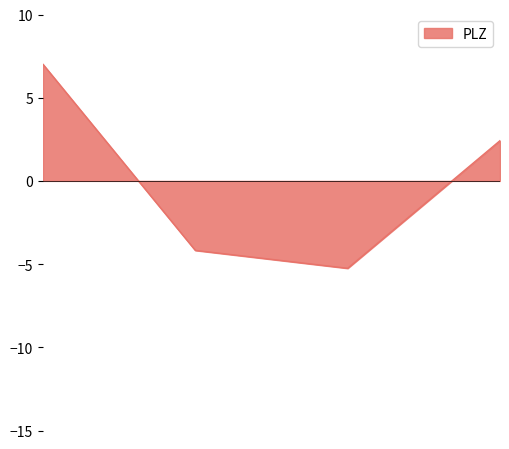

What is the smallest value displayed?

-5.3